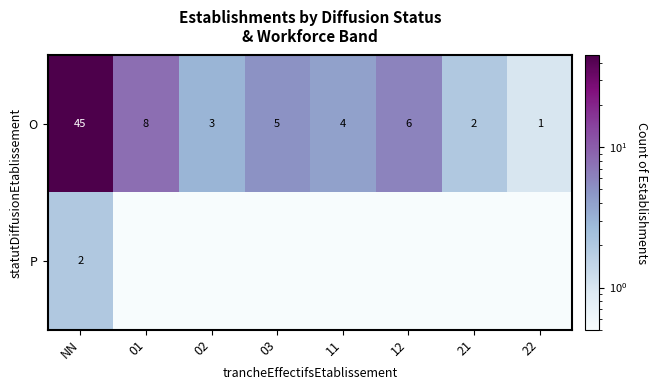

What is the difference between the maximum and second lowest values in the O series?

43.0